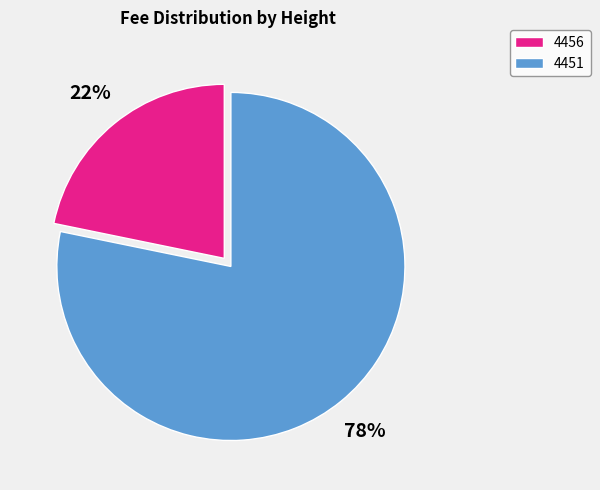

What percentage is the 4456 slice, to the nearest percent?

22%